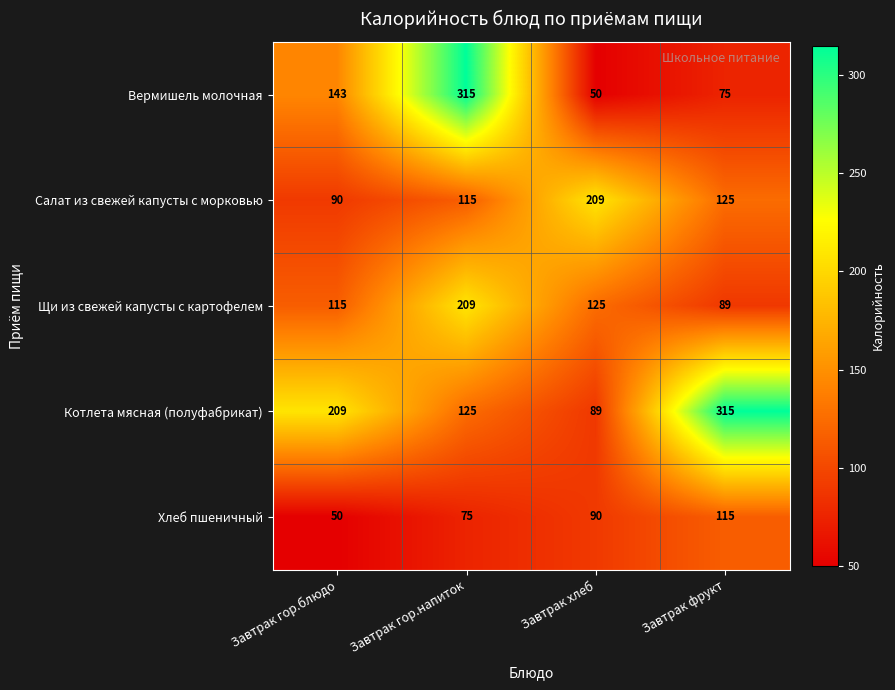

What is the difference between the second highest and second lowest values in the Котлета мясная (полуфабрикат) series?

84